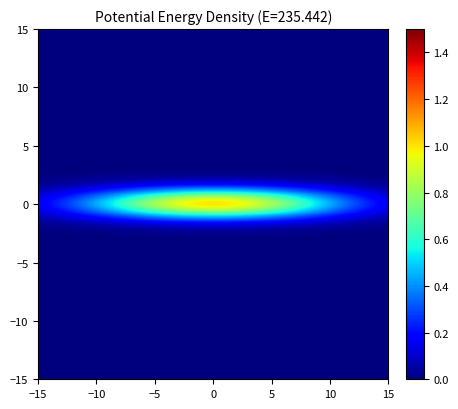

What is the greatest value displayed?

1